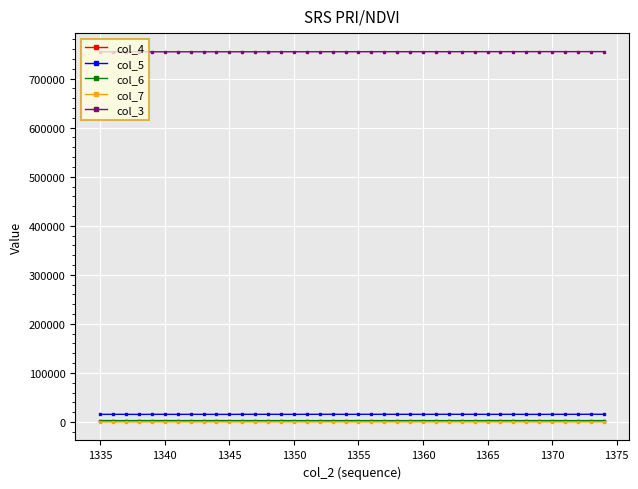

At how many categories does at least one series exceed 304357?

40